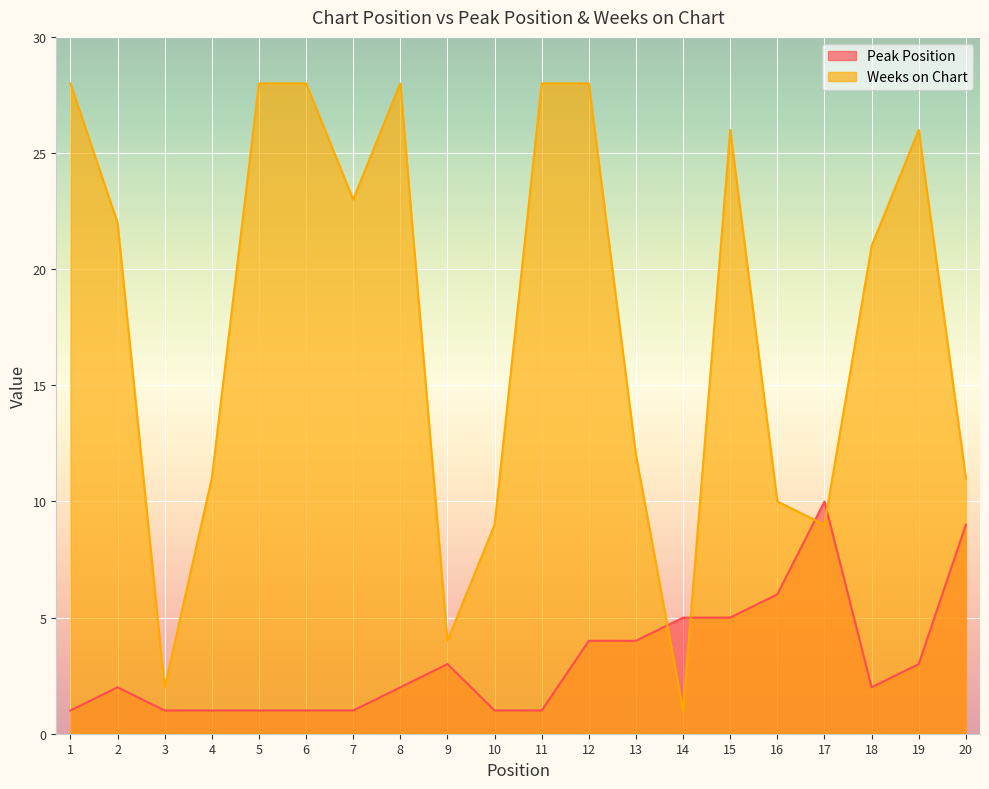

Which category has the lowest value in the Weeks on Chart series?

14